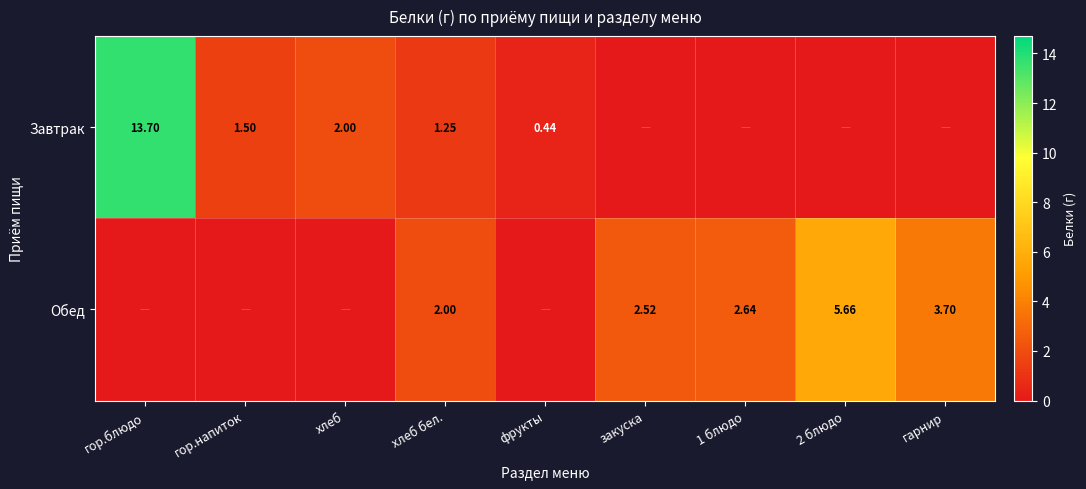

Is the value of Обед at 1 блюдо greater than the value of Завтрак at гор.блюдо?

No